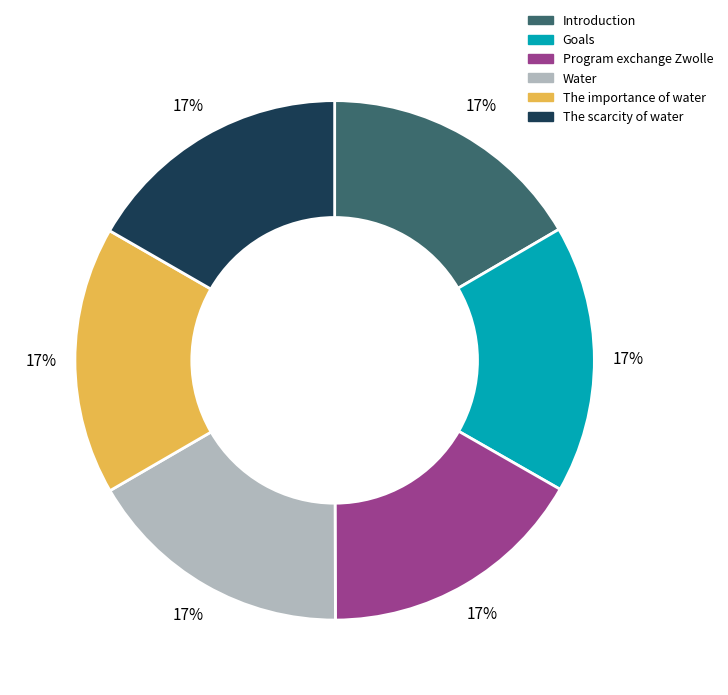

Is there a majority slice in this chart?

No